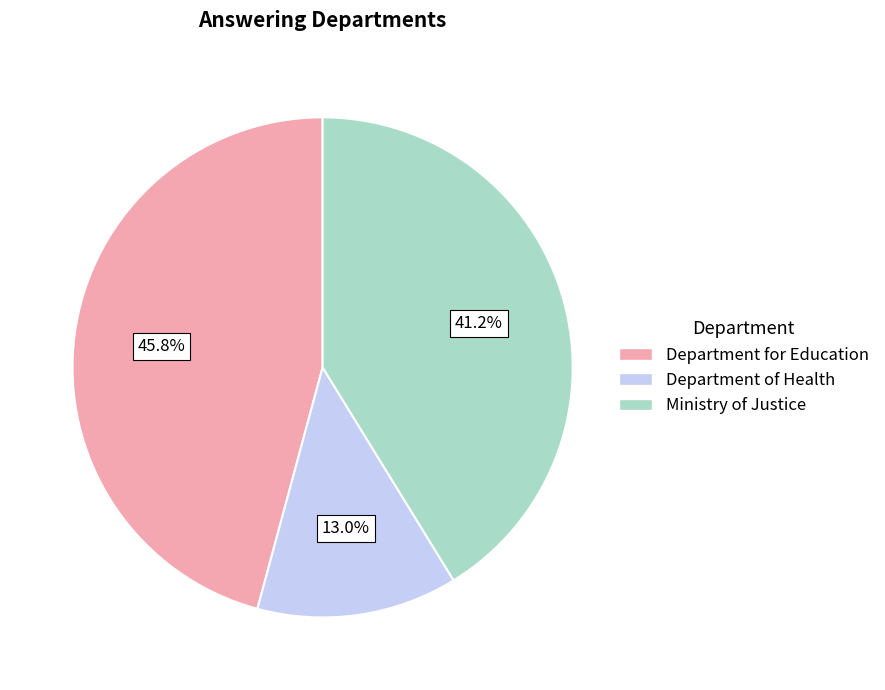

To the nearest percent, what percentage of the pie is Department of Health?

13%